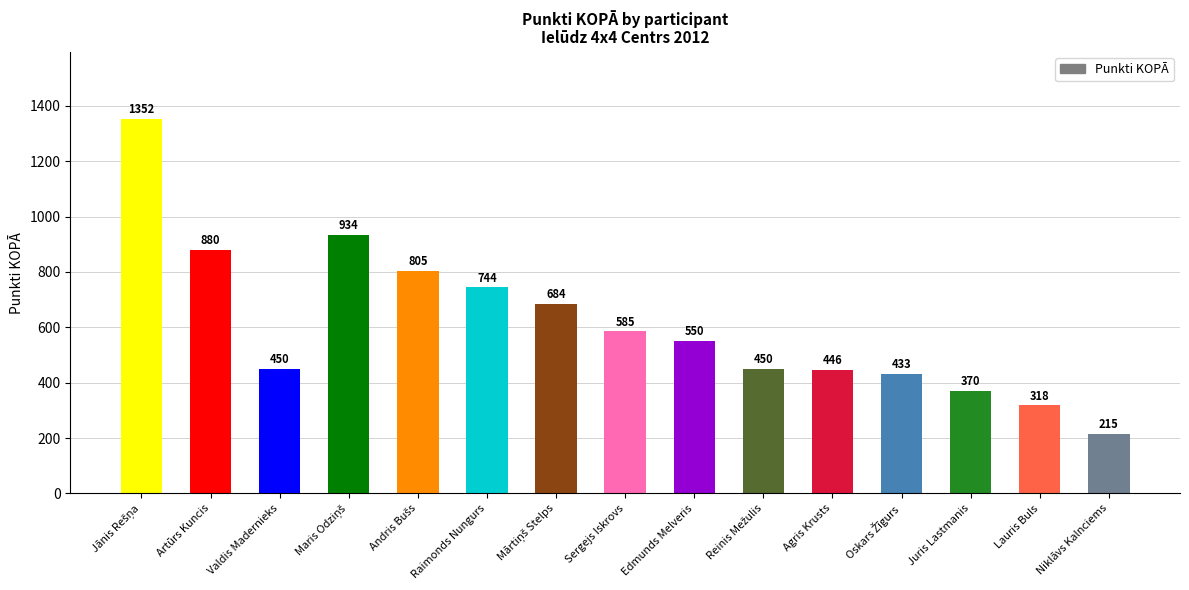

What is the value of the 12th bar from the left?

433